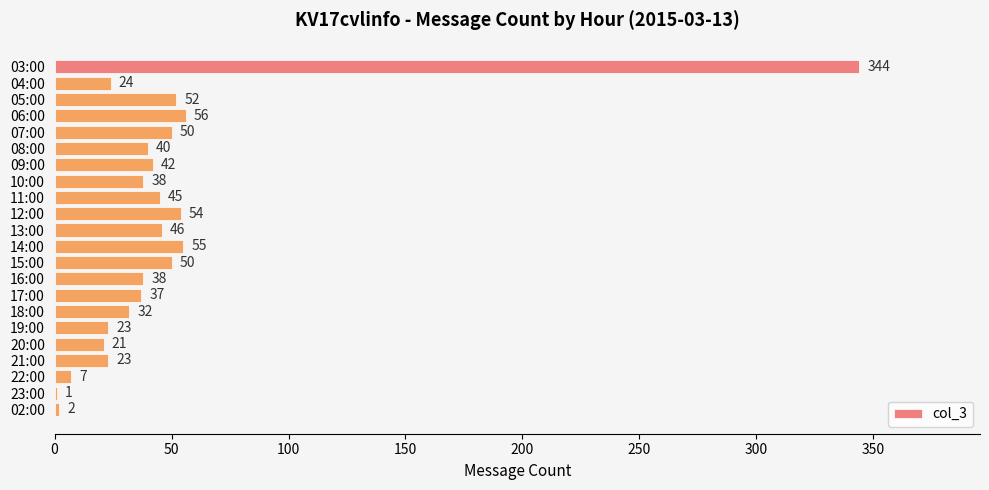

What is the ratio of the value at 09:00 to the value at 06:00?

0.8